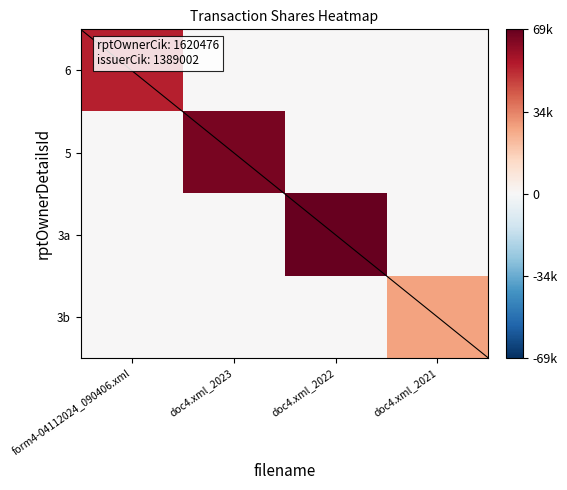

Reading left to right, what are all the values shown in this chart?

6: form4-04112024_090406.xml=54032	doc4.xml_2023=0	doc4.xml_2022=0	doc4.xml_2021=0
5: form4-04112024_090406.xml=0	doc4.xml_2023=66040	doc4.xml_2022=0	doc4.xml_2021=0
3a: form4-04112024_090406.xml=0	doc4.xml_2023=0	doc4.xml_2022=69847	doc4.xml_2021=0
3b: form4-04112024_090406.xml=0	doc4.xml_2023=0	doc4.xml_2022=0	doc4.xml_2021=27972